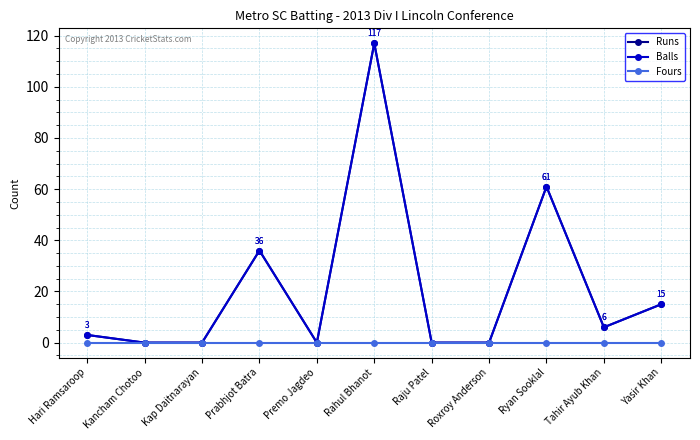

How many lines are shown in the chart?

3